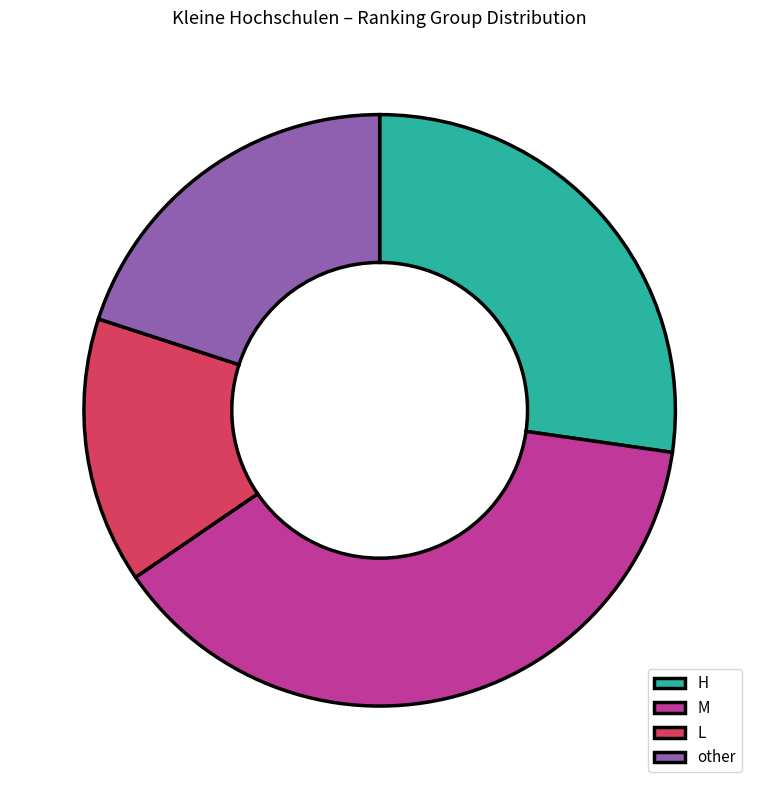

True or false: other accounts for 20% of the total.

True